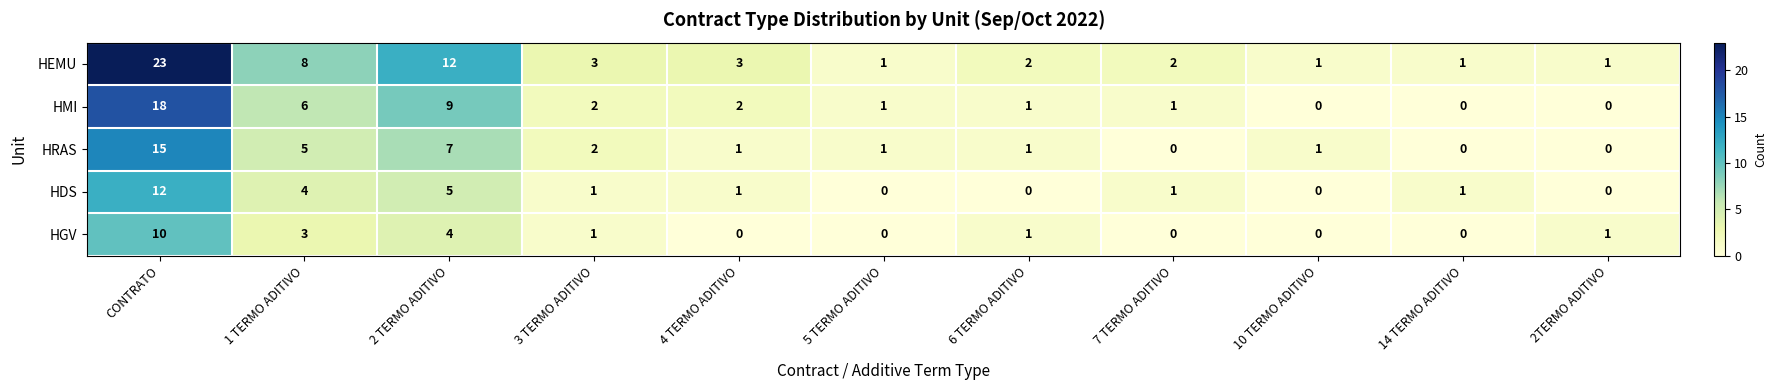

How many data points does each series have?

11